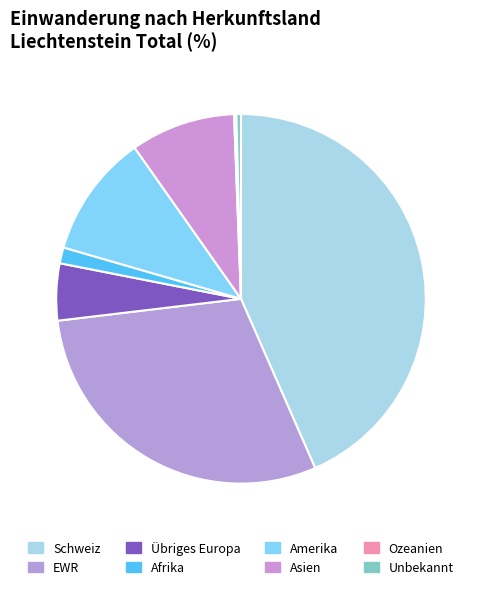

How many segments does this pie chart have?

8